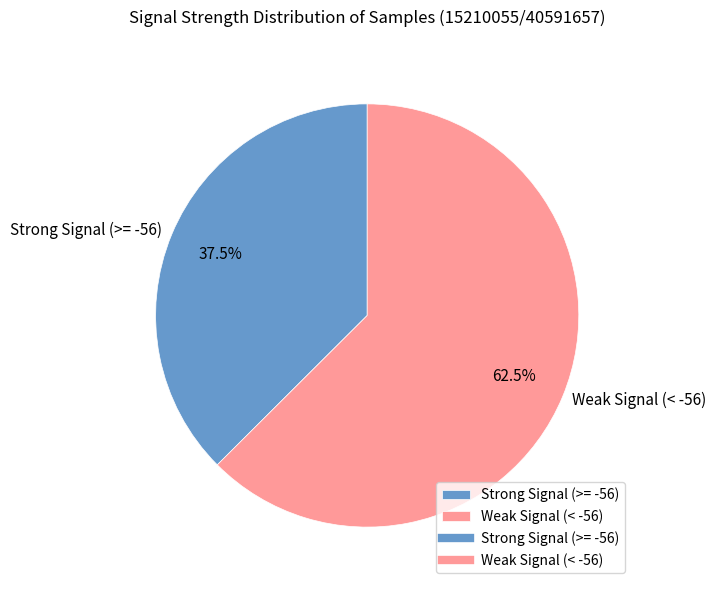

Between Weak Signal (< -56) and Strong Signal (>= -56), which is larger?

Weak Signal (< -56)